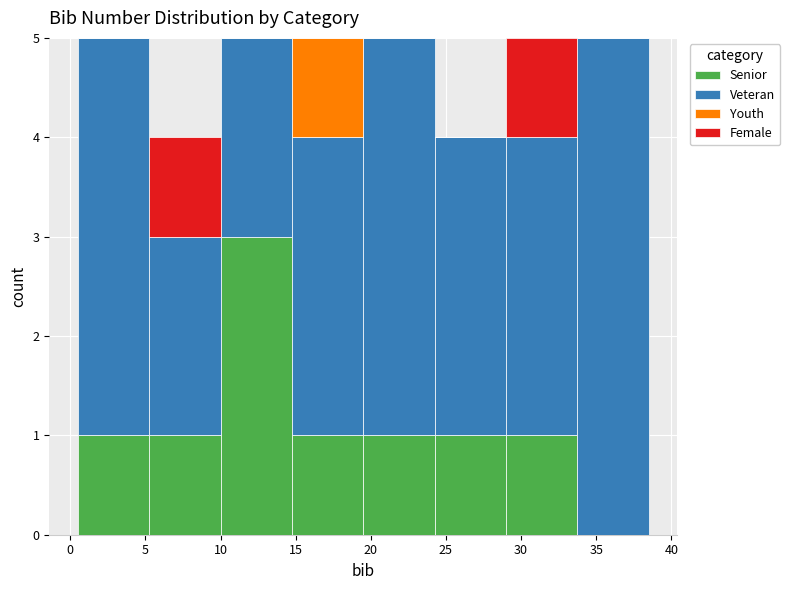

Reading left to right, list every stacked bar in this chart as the range it spans on the x-axis followed by its total height. Neither the bar edges nor the heights are printed on the chart, so give them approximately, as read against the axes.

0.50 to 5.25: 5
5.25 to 10.00: 4
10.00 to 14.75: 5
14.75 to 19.50: 5
19.50 to 24.25: 5
24.25 to 29.00: 4
29.00 to 33.75: 5
33.75 to 38.50: 5